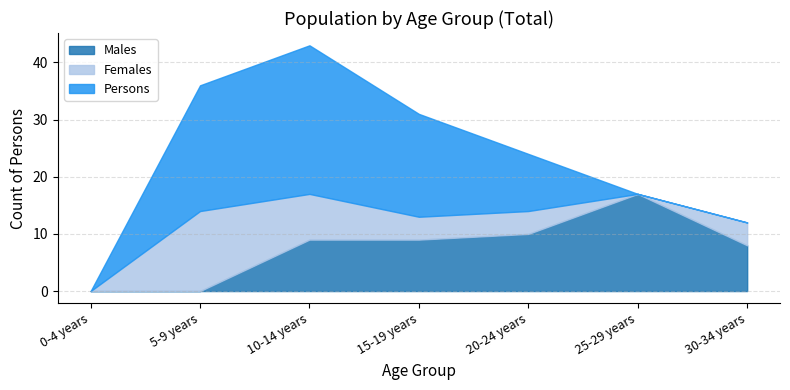

Which series changed the most between 5-9 years and 25-29 years?

Persons